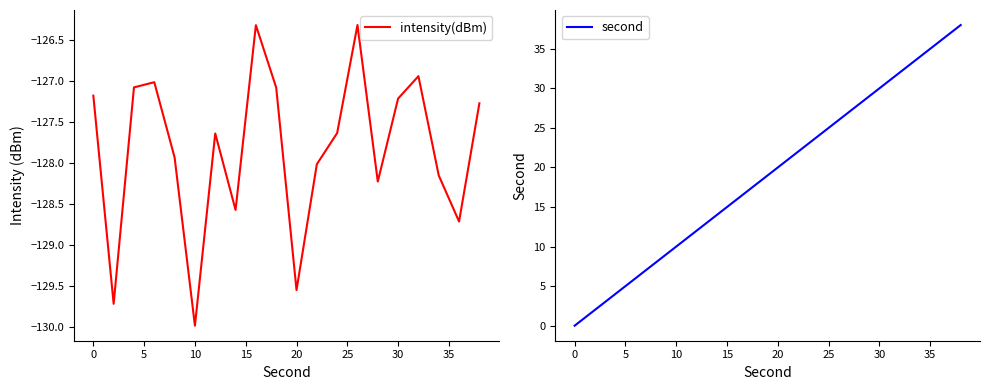

What is the average value of the intensity(dBm) series?

-127.8